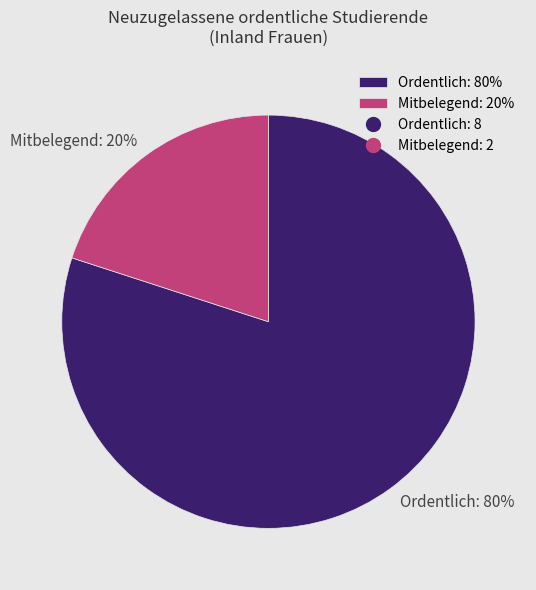

To the nearest percent, what is the difference between the Ordentlich and Mitbelegend slice percentages?

60%